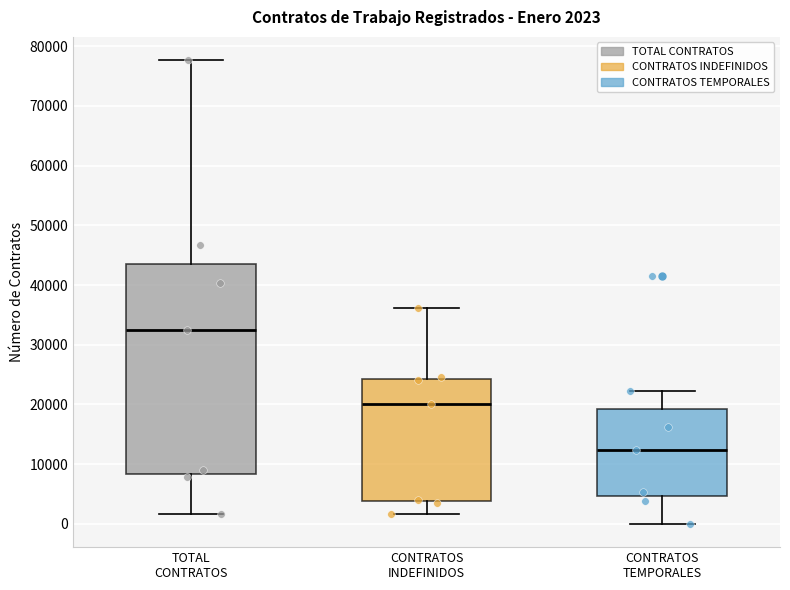

Comparing the boxes themselves (not the whiskers), which one is the tallest?

TOTAL CONTRATOS